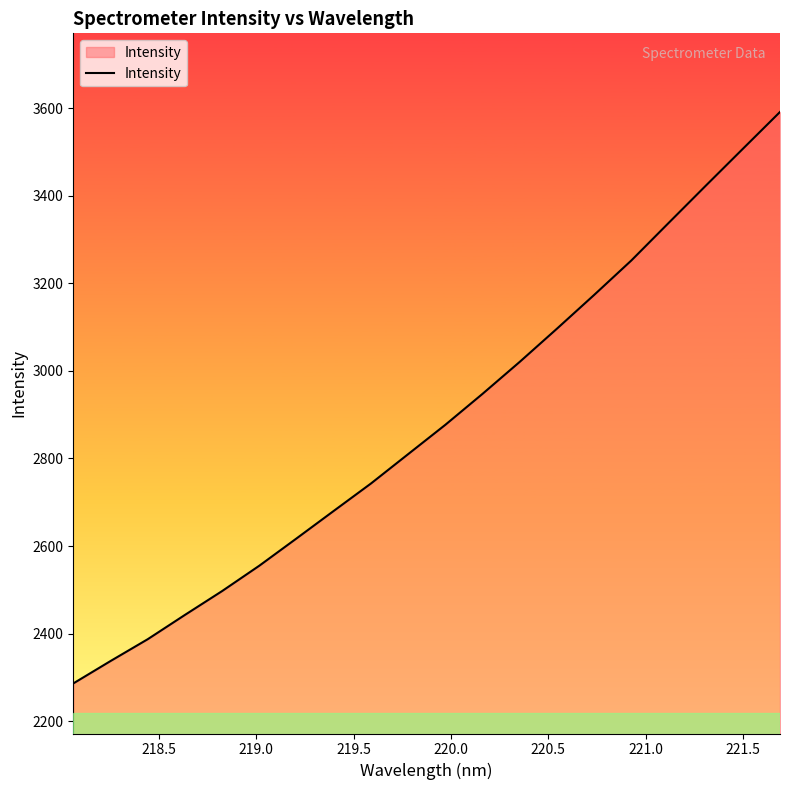

What is the difference between the maximum and minimum values?

1305.0